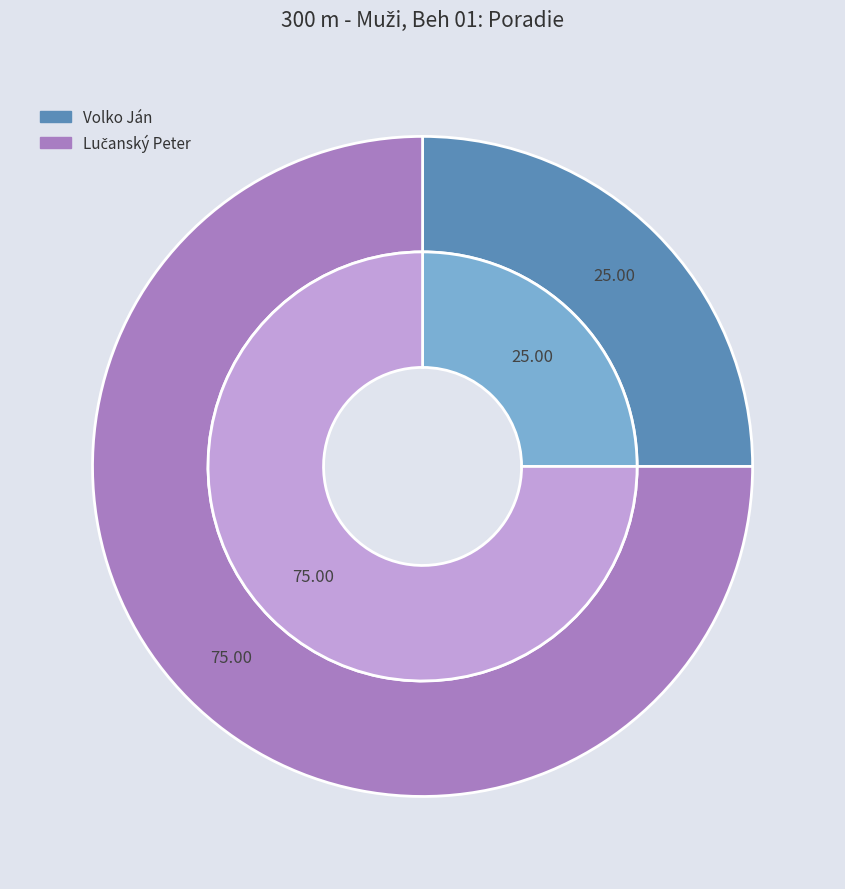

The Volko Ján slice represents 25% of the pie. True or false?

True